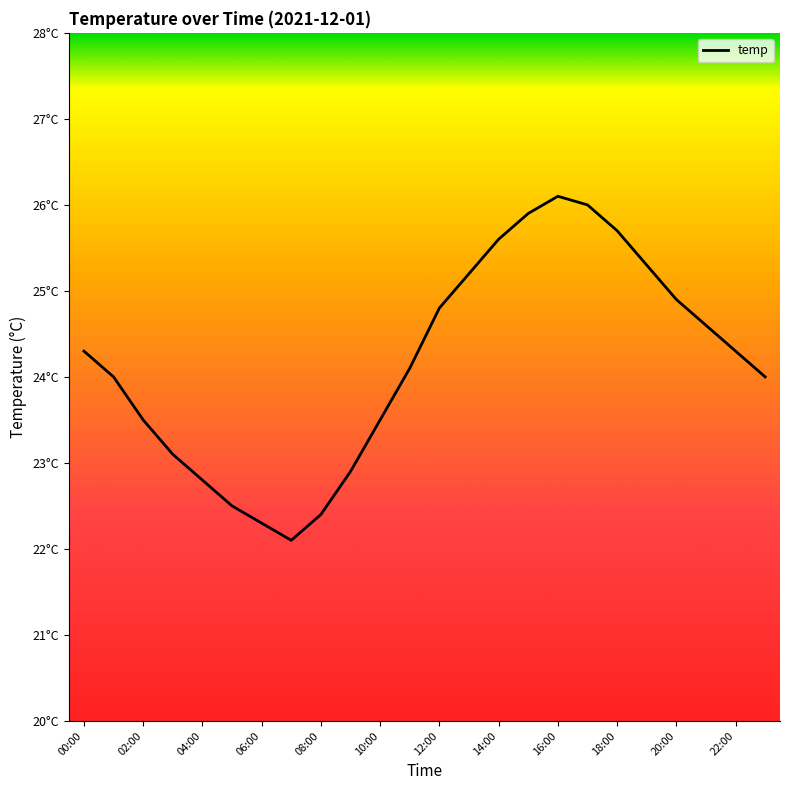

Does the chart display data point markers on the line(s)?

No